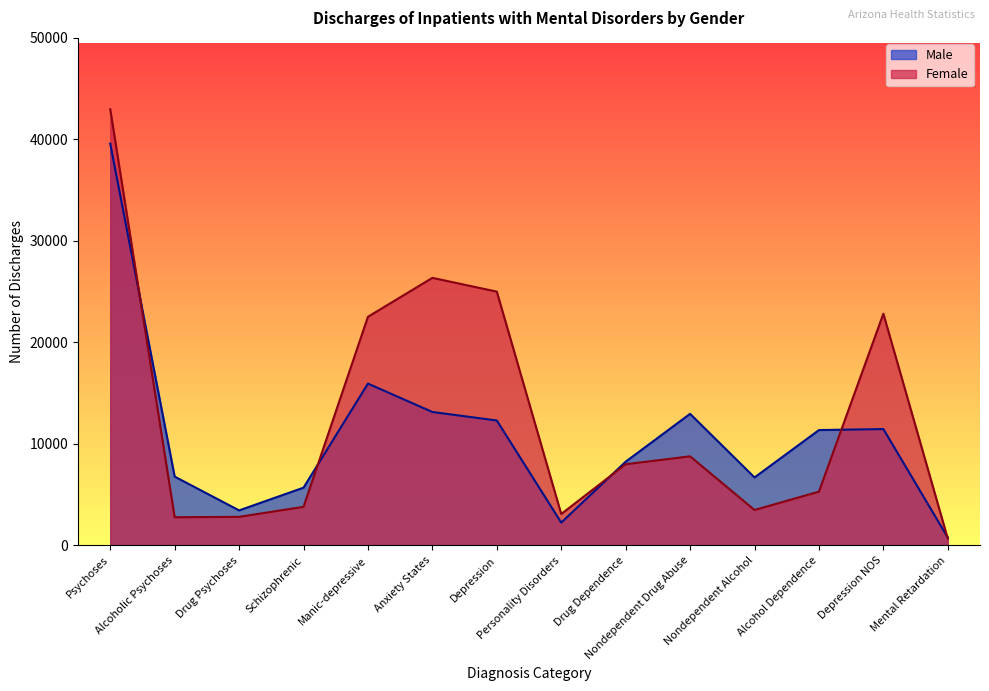

Reading left to right, transcribe all the data shown in this chart.

Male: 39581	6784	3455	5695	15944	13151	12312	2255	8253	12968	6701	11369	11468	782
Female: 42972	2782	2819	3808	22528	26362	25006	3100	8004	8781	3495	5304	22829	670